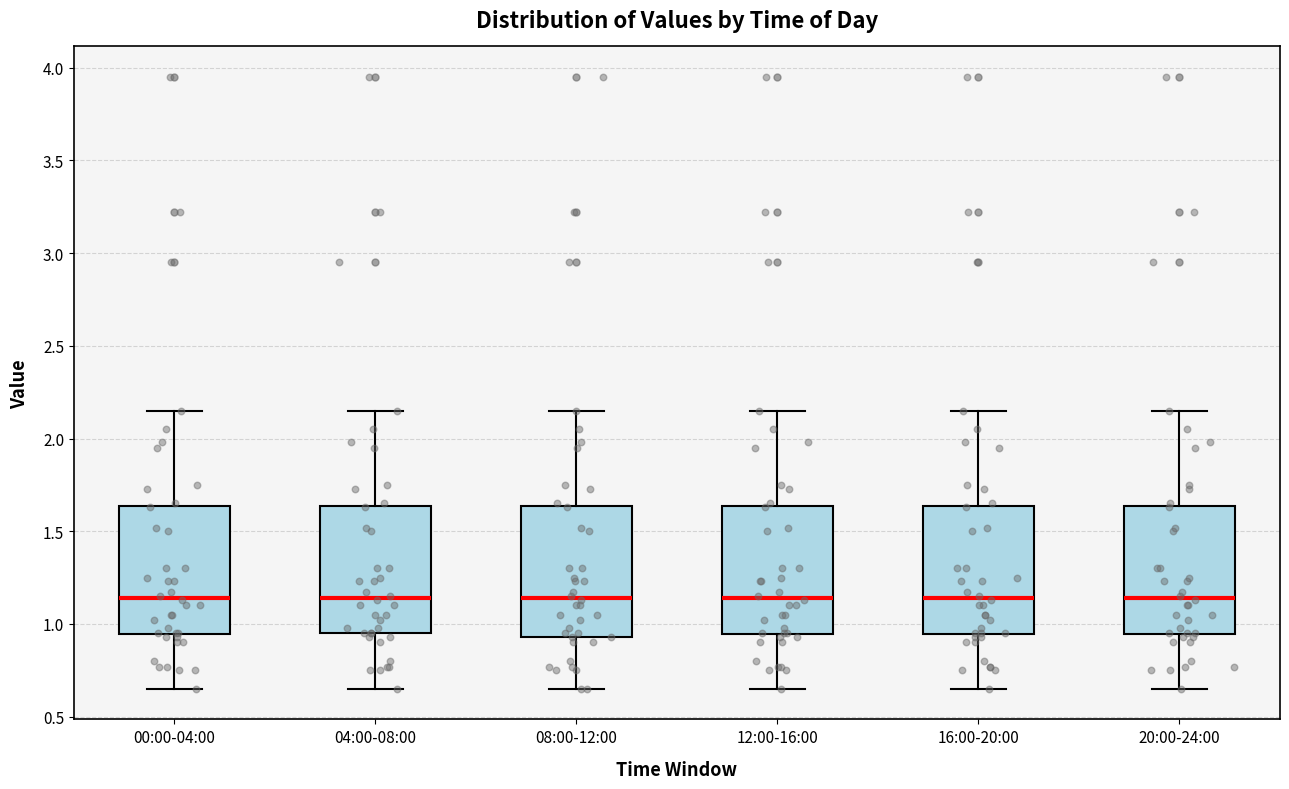

Where does the upper whisker of the box for 20:00-24:00 end on the y-axis? The values are not printed on the chart, so give them approximately, as read against the axis.

2.15